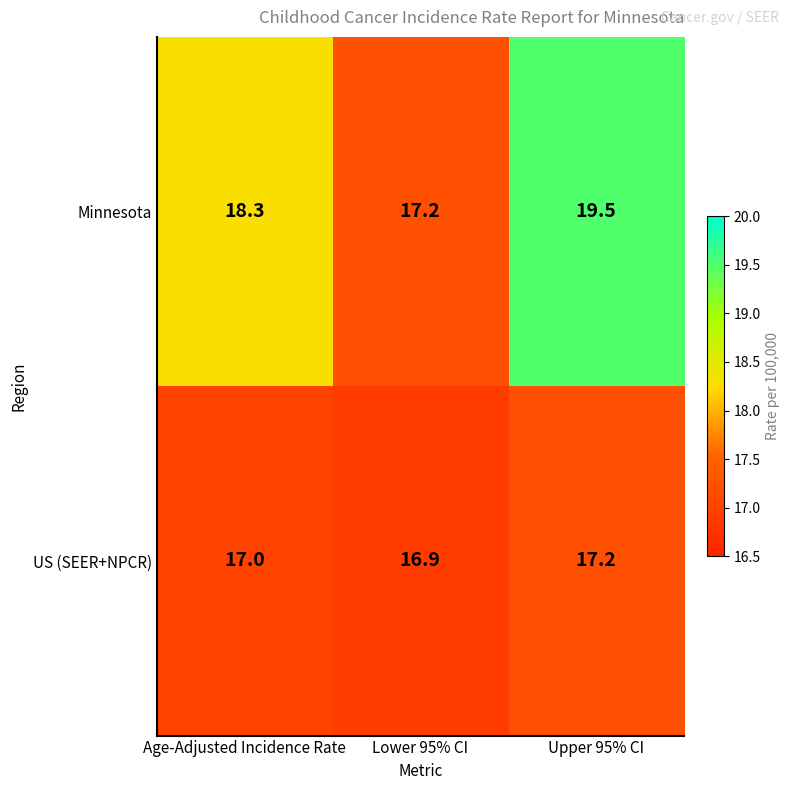

At which label is US (SEER+NPCR) closest to 17?

Age-Adjusted Incidence Rate